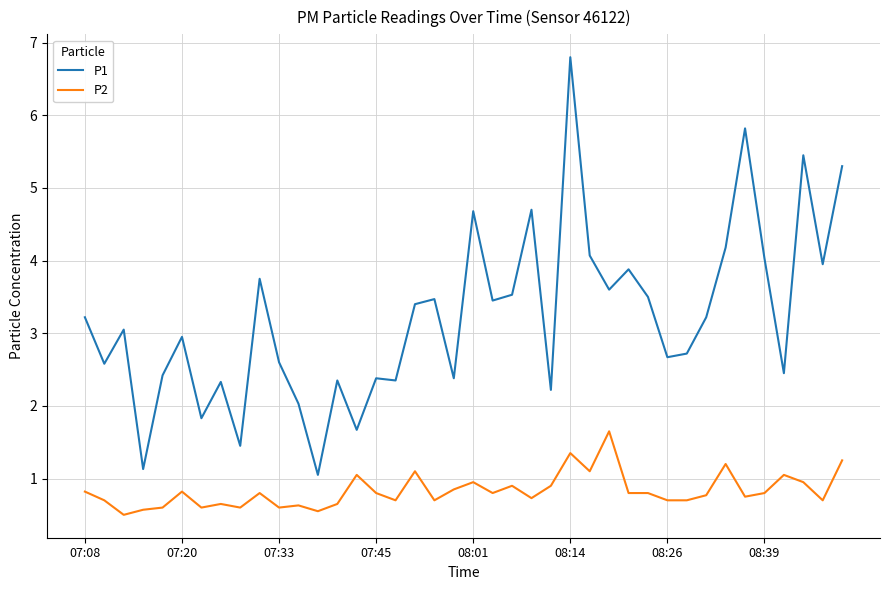

True or false: P1 has more than 1 points higher than both neighbors.

True